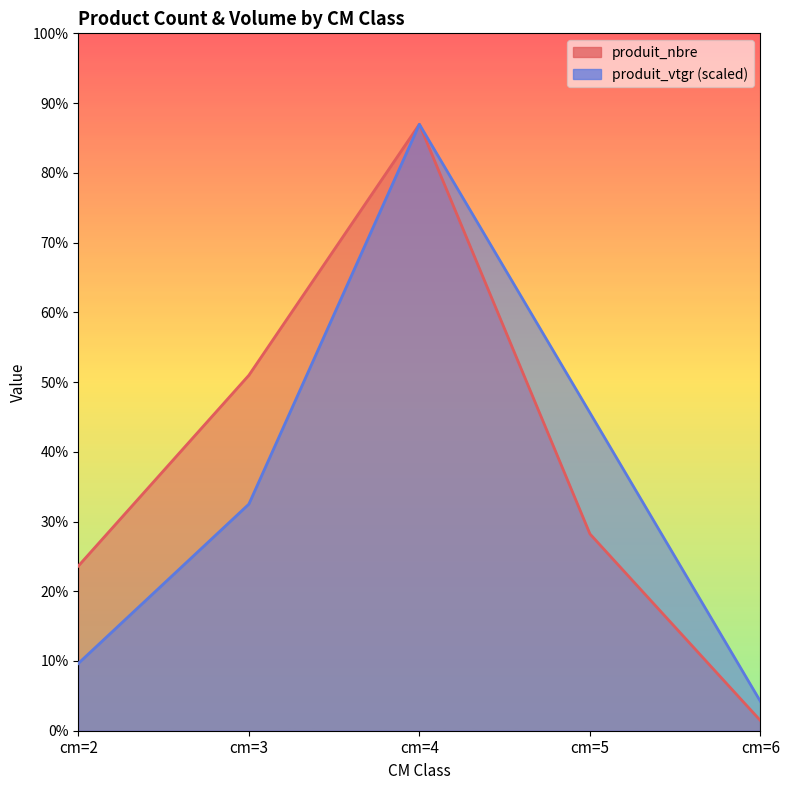

Reading right to left, list all the values displayed in this chart.

produit_nbre: 5.0	98.0	302.0	177.0	82.0
produit_vtgr: 14.5	158.3	302.0	112.8	33.5